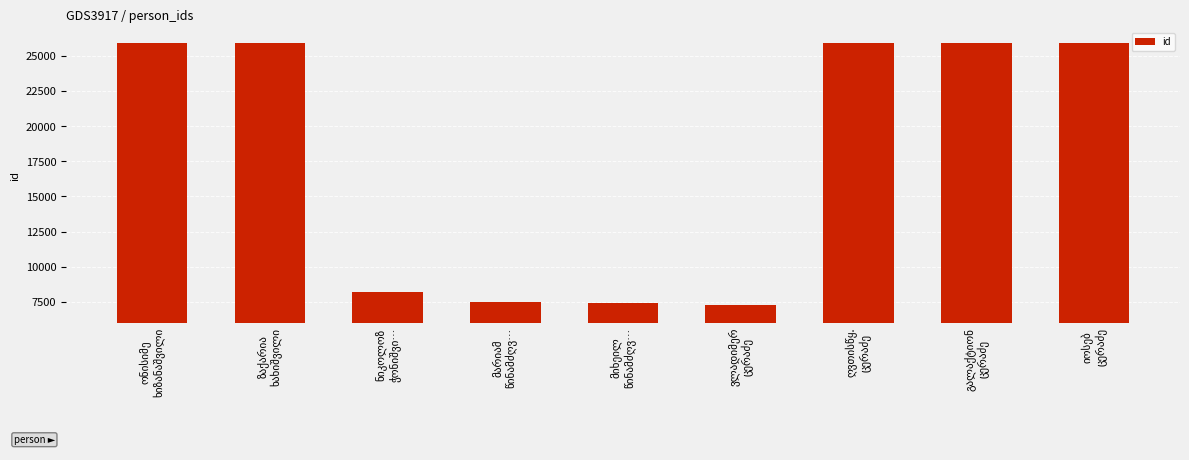

How many series are shown in this chart?

1